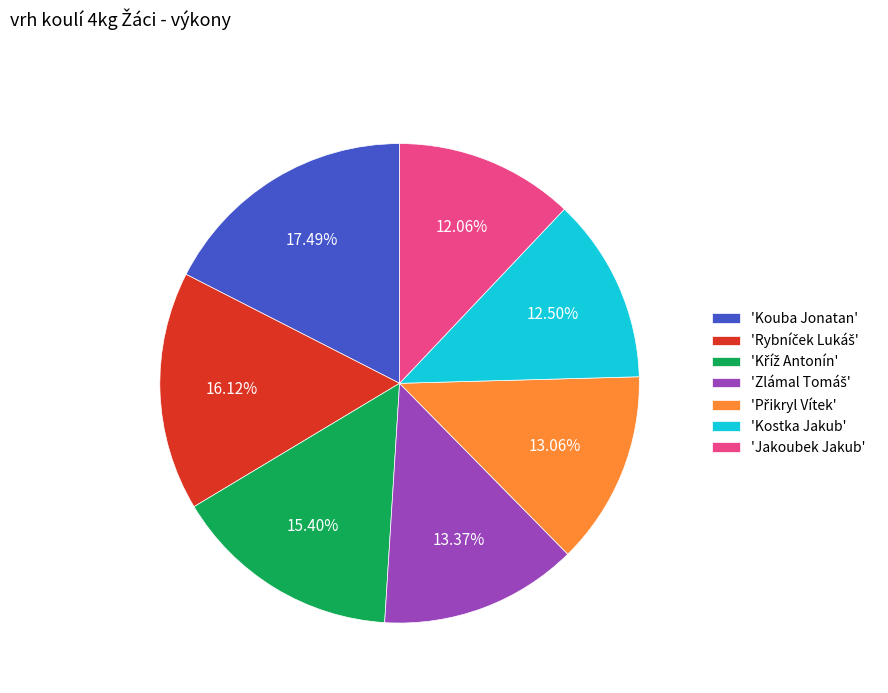

What is the largest slice in the pie chart?

'Kouba Jonatan'